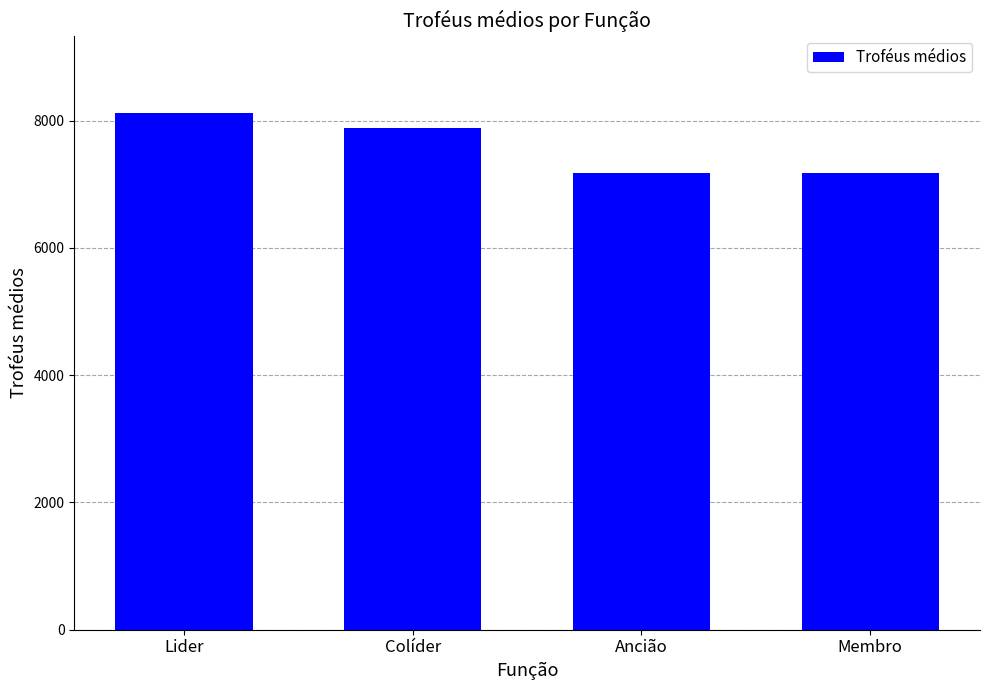

Approximately how many times larger is the value at Membro compared to Ancião?

1.0